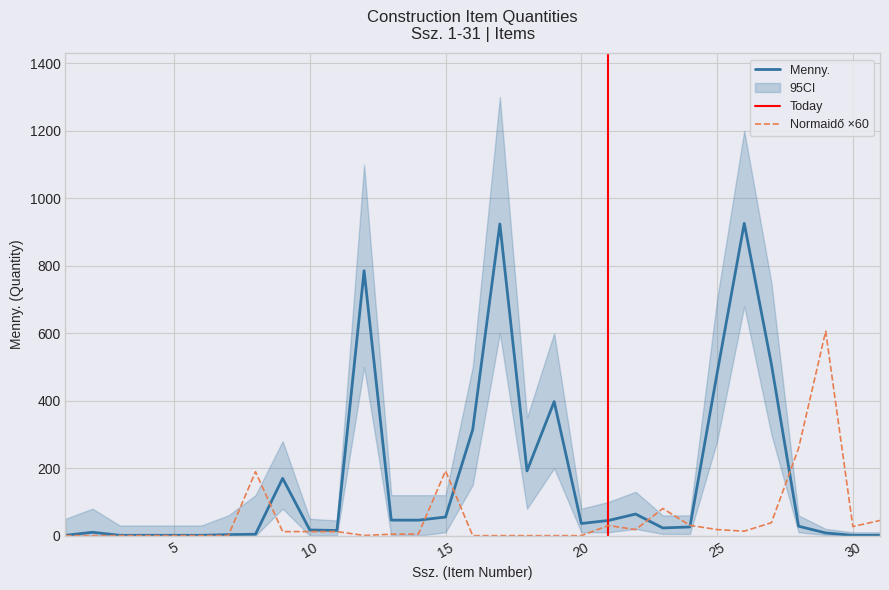

How many interior local peaks does the Normaidő series have?

5